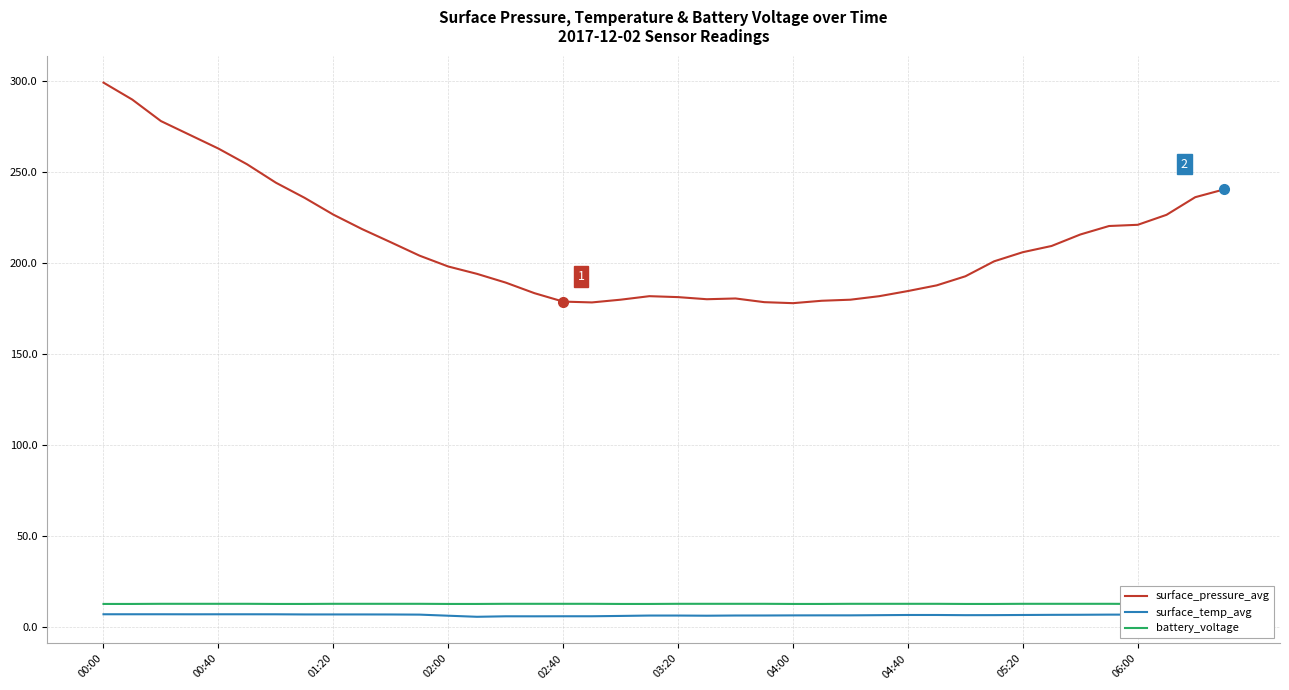

Which category has the highest value in the surface_pressure_avg series?

00:00